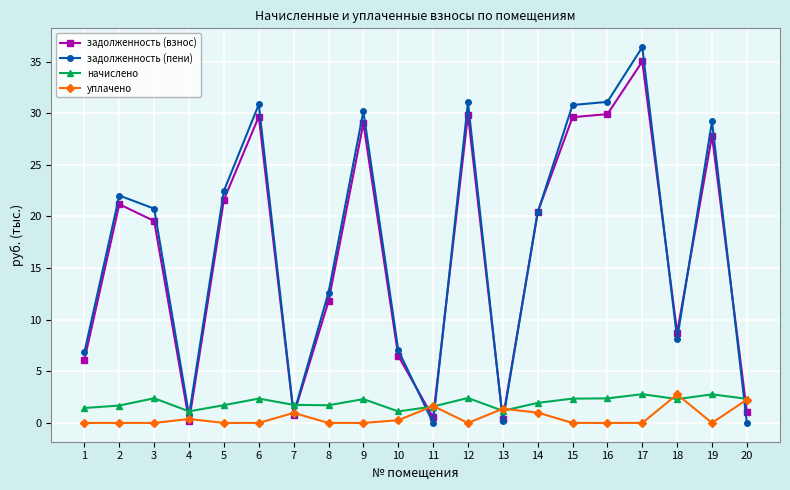

What is the sum of the начислено values at 7 and 3?

4.1